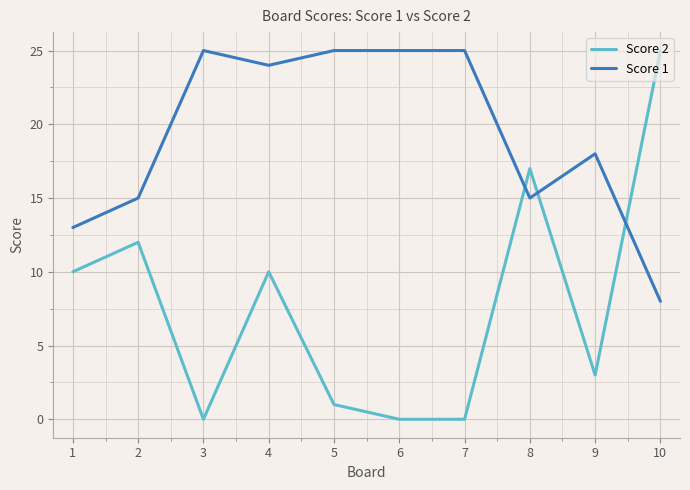

At which label does Score 2 reach its peak?

10